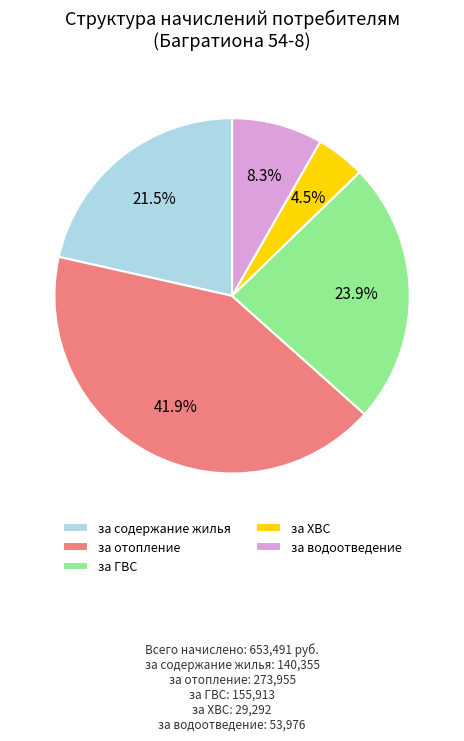

How many slices are in this pie chart?

5